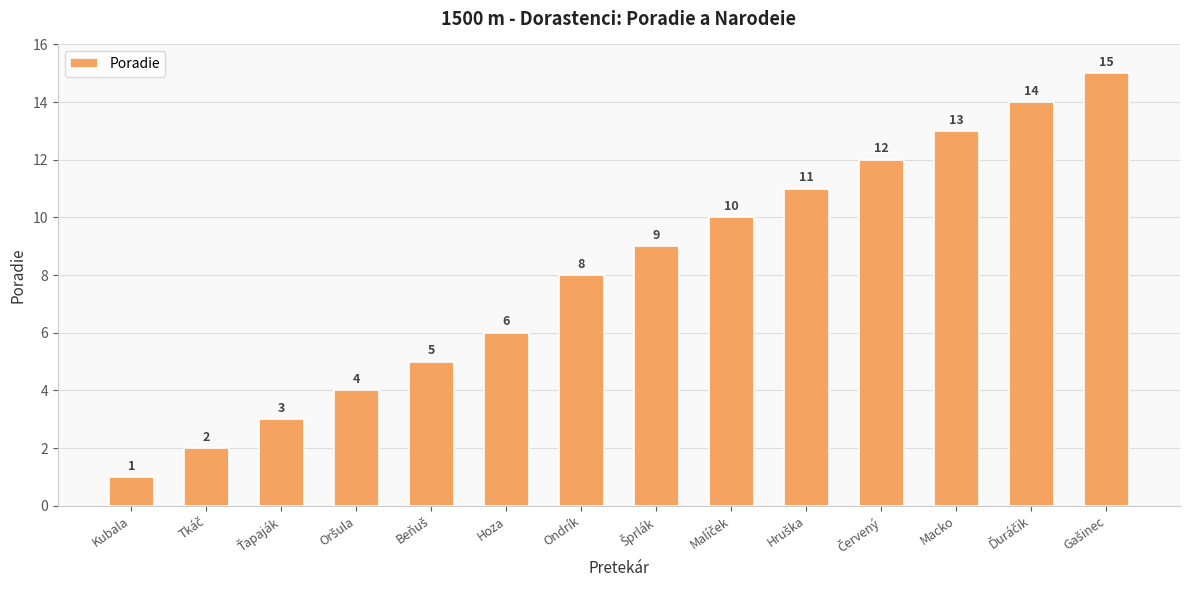

What is the difference between the maximum and minimum values?

14